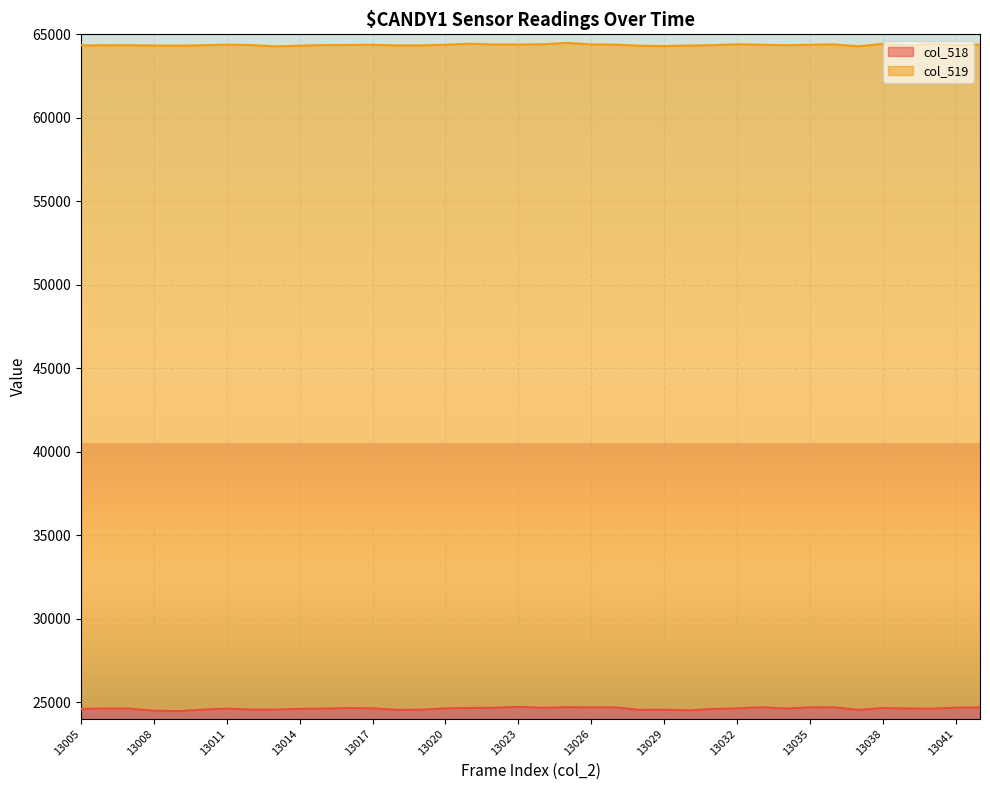

How many points are higher than both their immediate neighbors (excluding endpoints)?

9